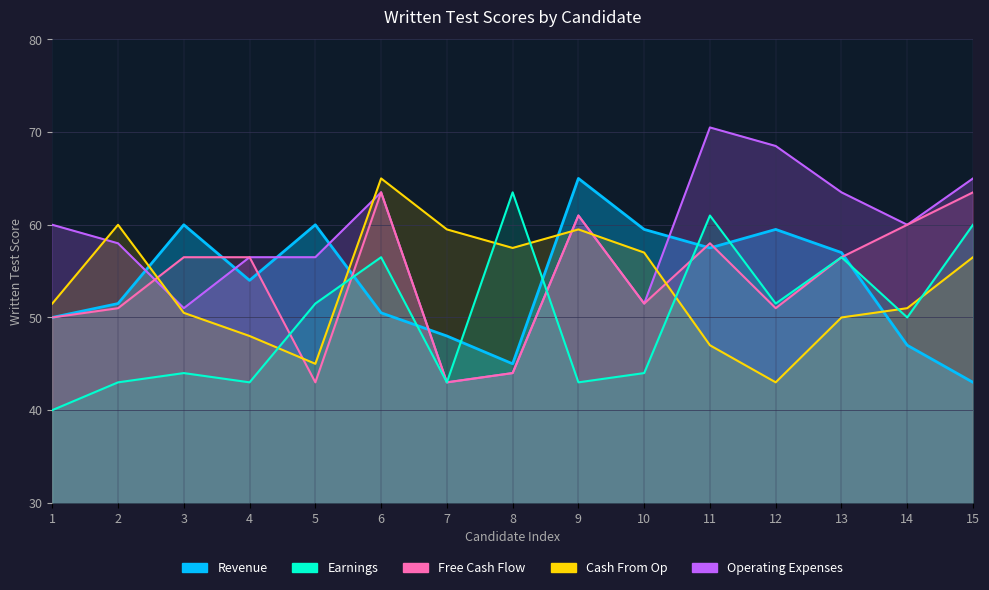

At which category is the sum across all series the highest?

6